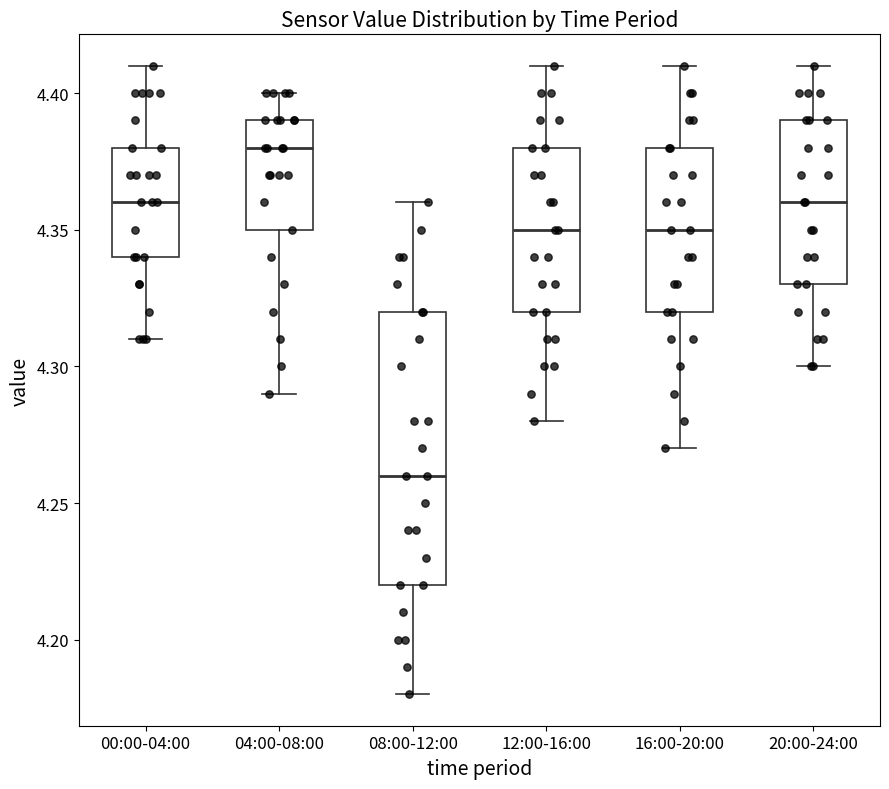

Which box is the tallest, from its lower edge to its upper edge?

08:00-12:00